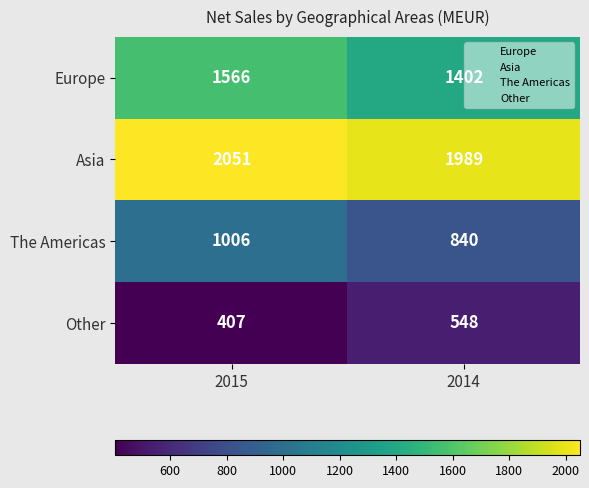

What value does the The Americas series have at 2015, to the nearest 5?

1005